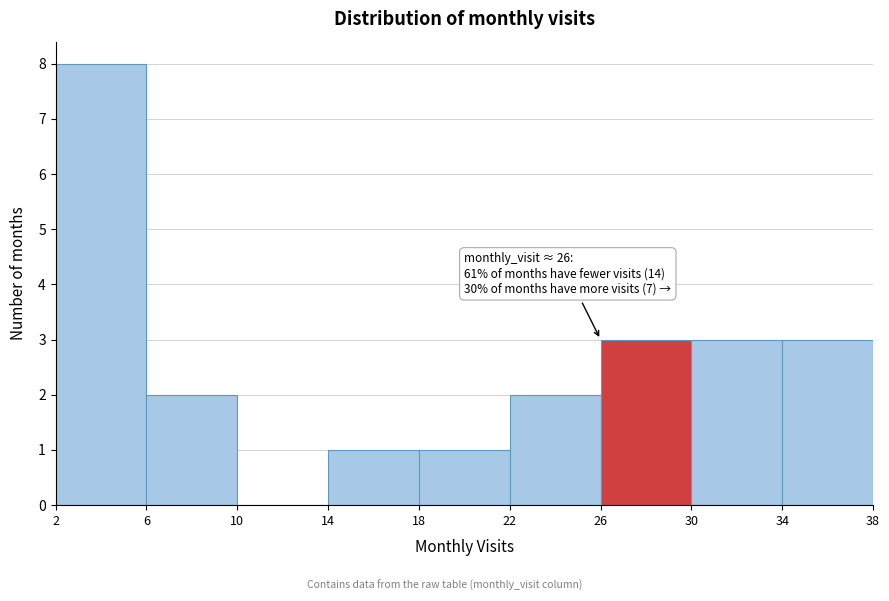

Over which range of the x-axis is the bar tallest?

2 to 6